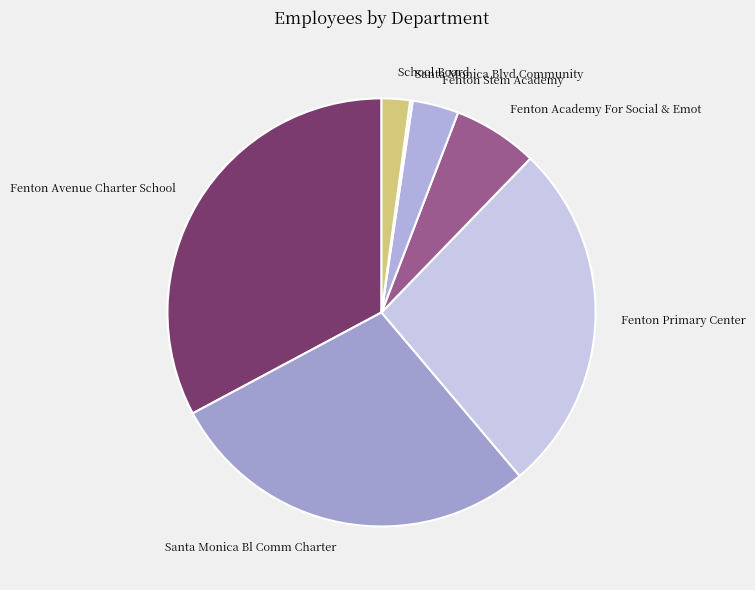

Which slice is the largest?

Fenton Avenue Charter School